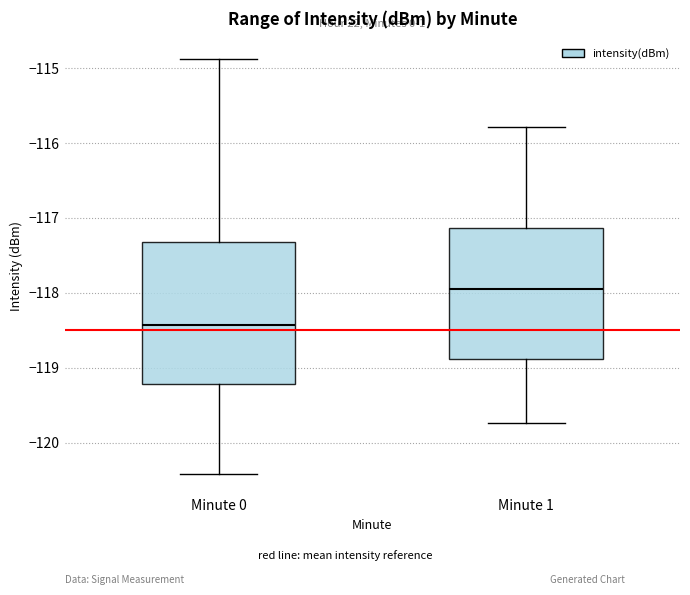

Reading left to right, read every box against the y-axis: the position of its median line, the range the box covers, and the ends of its whiskers. The values are not printed on the chart, so give them approximately, as read against the axis.

Minute 0: median -118.4, box -119.2 to -117.3, whiskers -120.4 to -114.9
Minute 1: median -118.0, box -118.9 to -117.1, whiskers -119.7 to -115.8